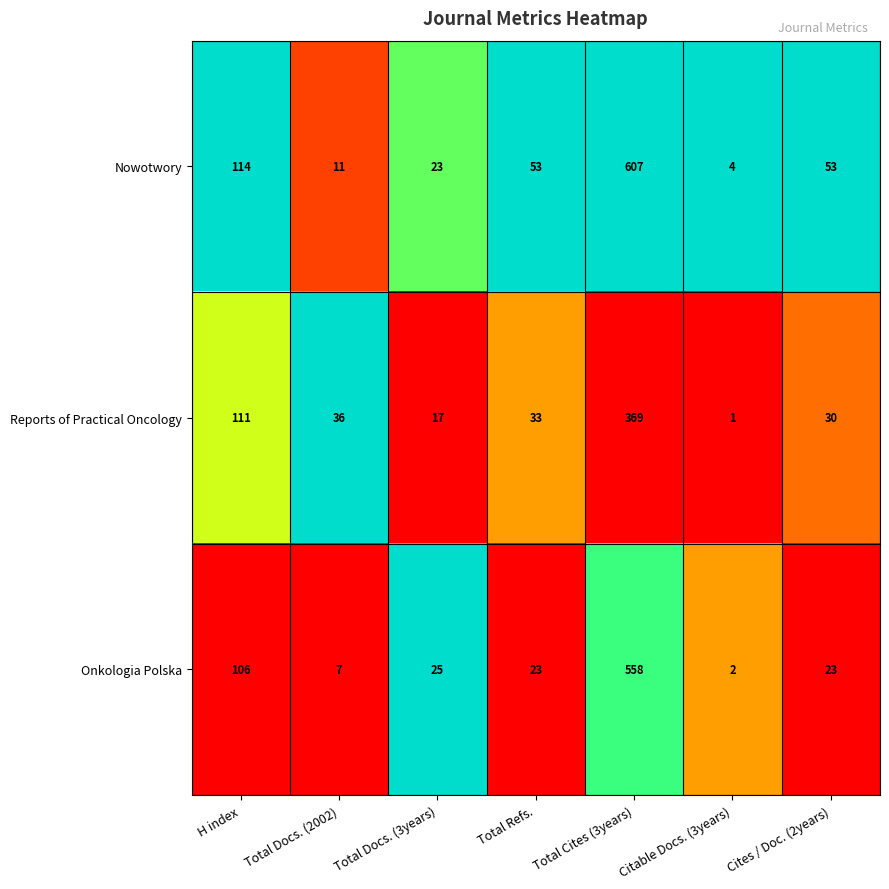

What is the difference between the maximum and minimum values in the Onkologia Polska series?

556